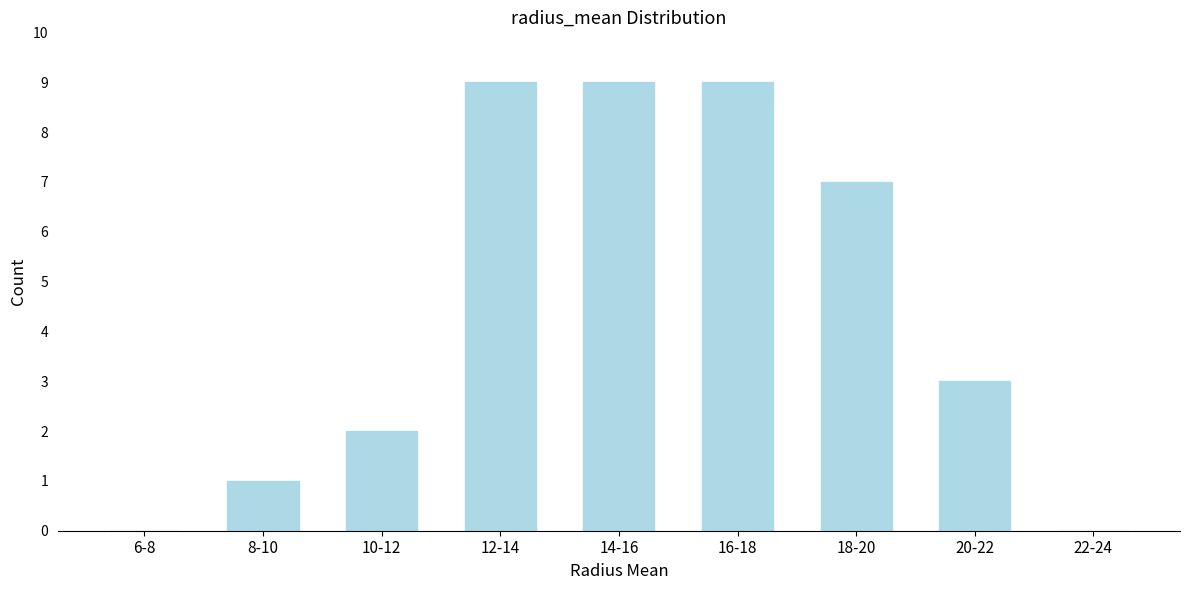

Reading left to right, extract all data points from this chart.

6-8=0	8-10=1	10-12=2	12-14=9	14-16=9	16-18=9	18-20=7	20-22=3	22-24=0